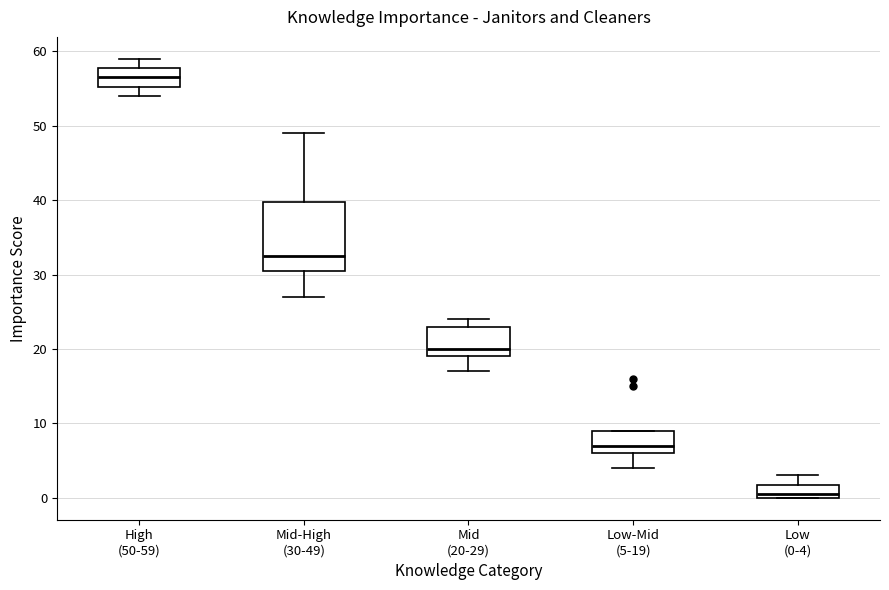

Which box is the tallest, from its lower edge to its upper edge?

Mid-High (30-49)